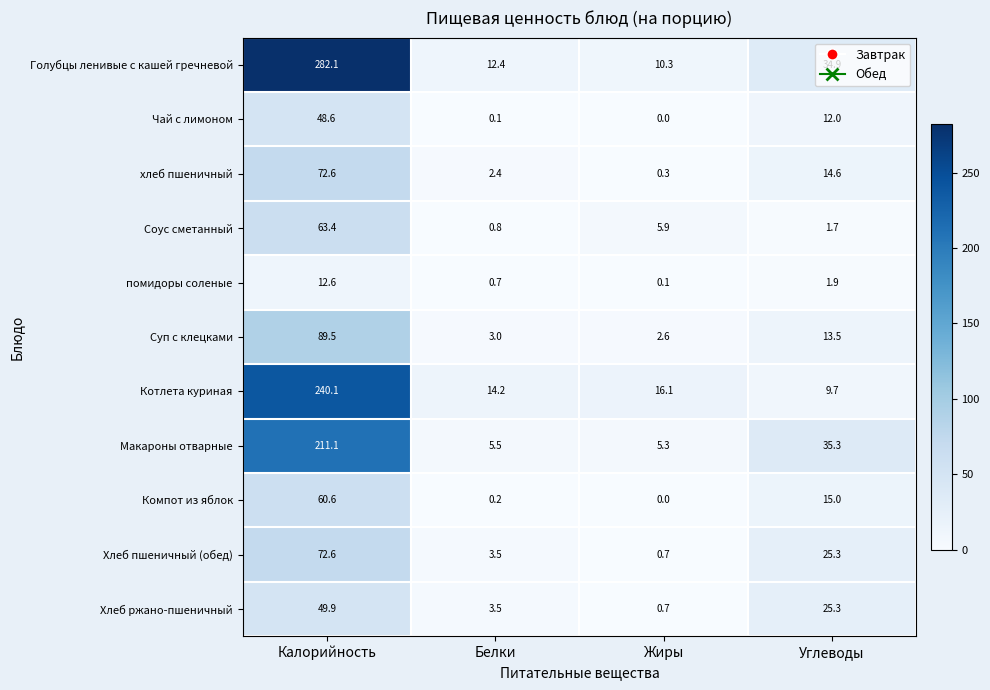

What is the sum of the помидоры соленые values at Жиры and Углеводы?

2.0